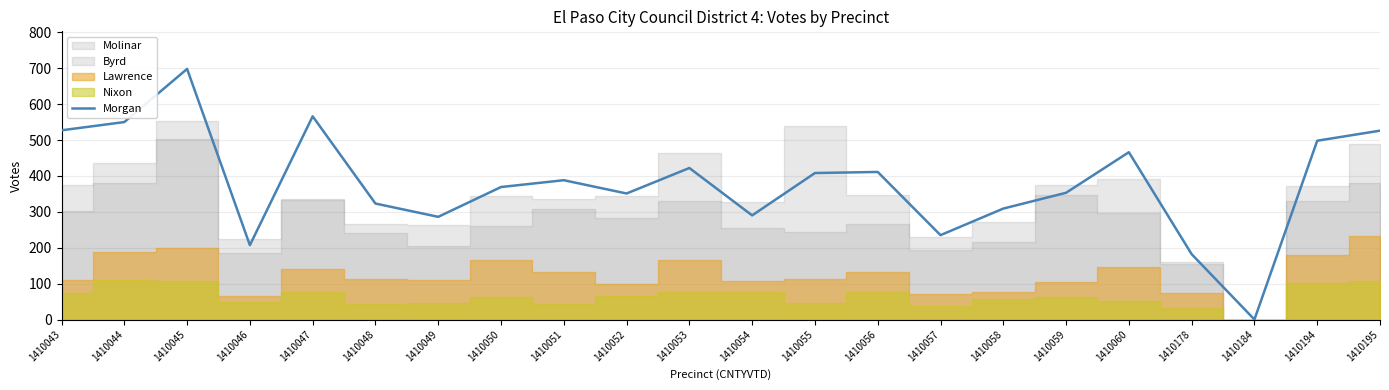

Does the chart display data point markers on the line(s)?

No